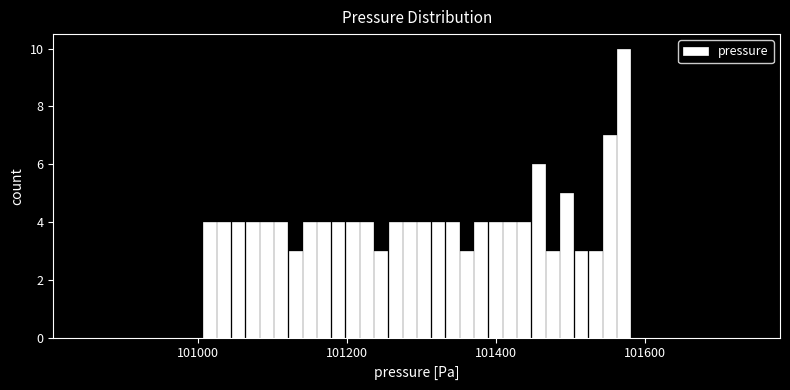

Read against the x-axis, roughly where is the centre of the tallest bar?

101580